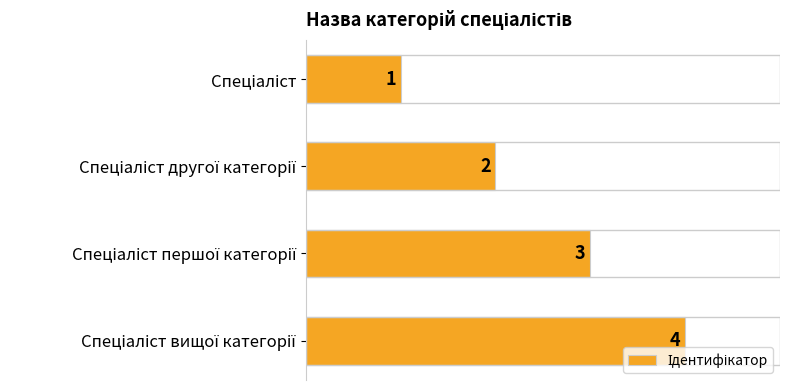

What is the maximum value shown in the chart?

4